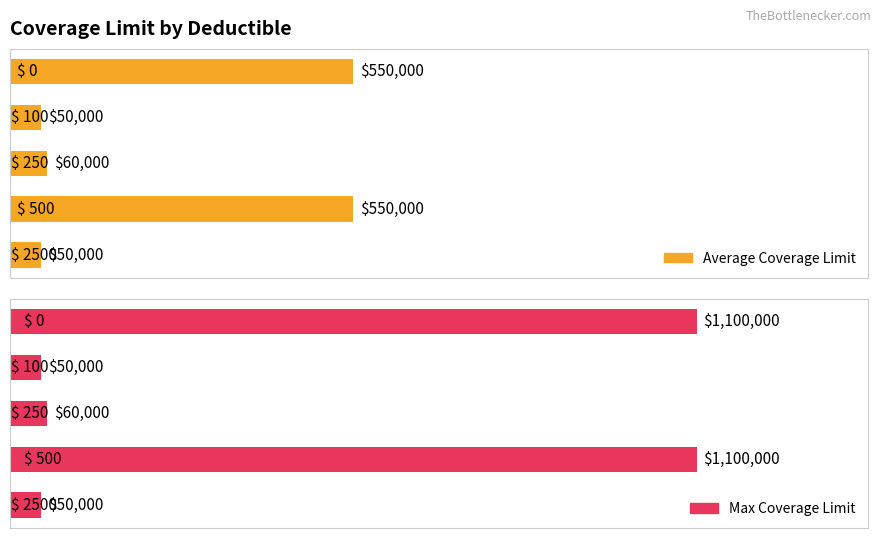

At which category does the chart reach its minimum across all series?

1